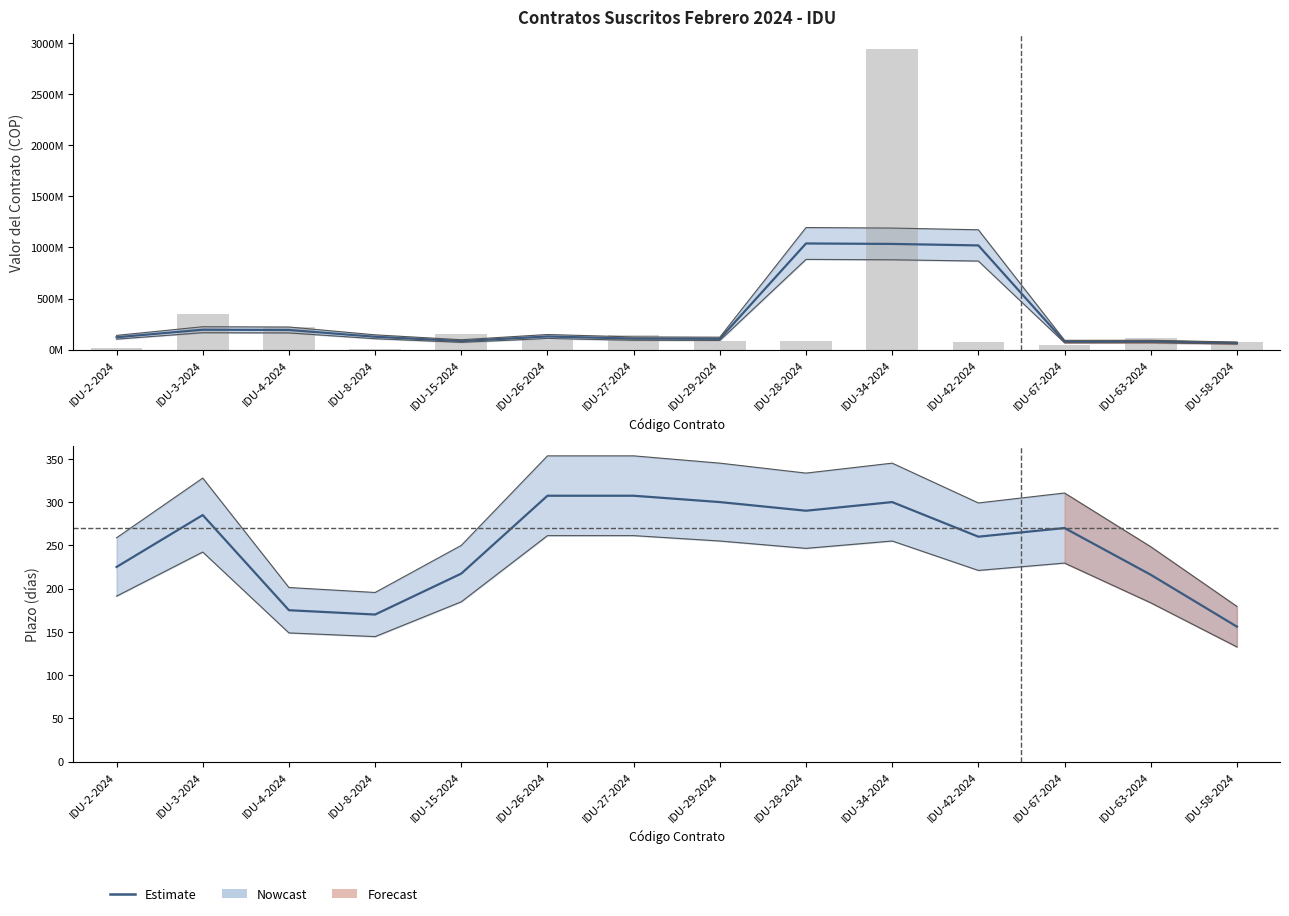

Which label corresponds to the smallest value in the chart?

IDU-58-2024